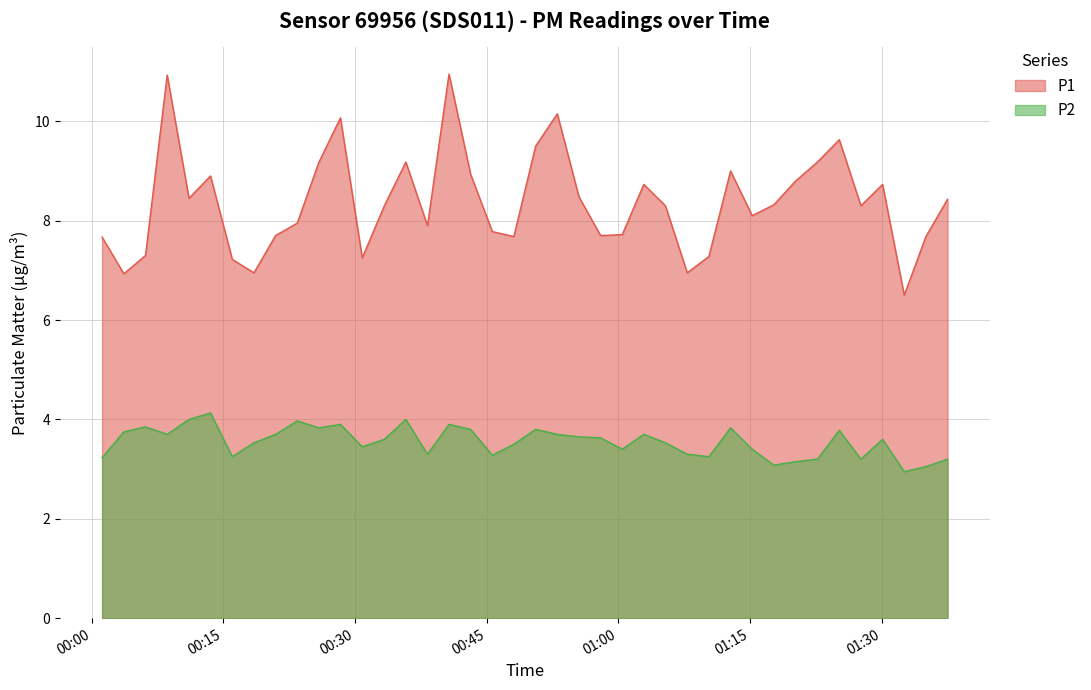

At how many categories does at least one series exceed 3?

40